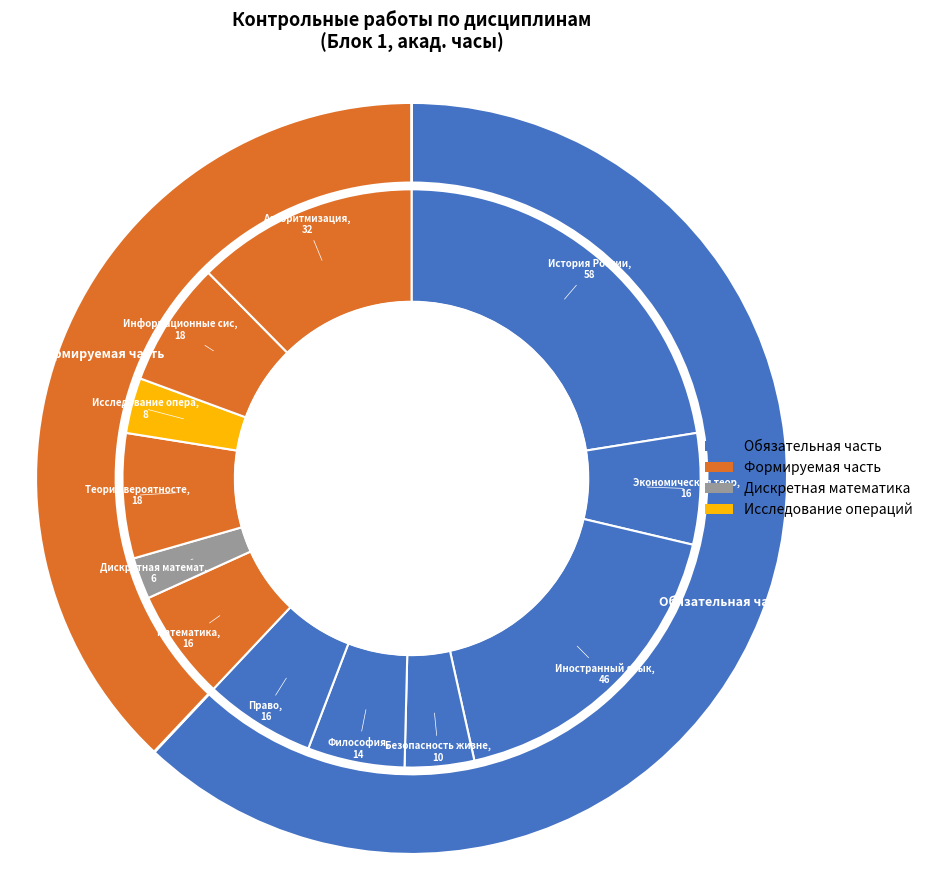

Approximately how many times larger is the value at Б1.О.06 Право compared to Б1.О.12 Алгоритмизация?

0.5